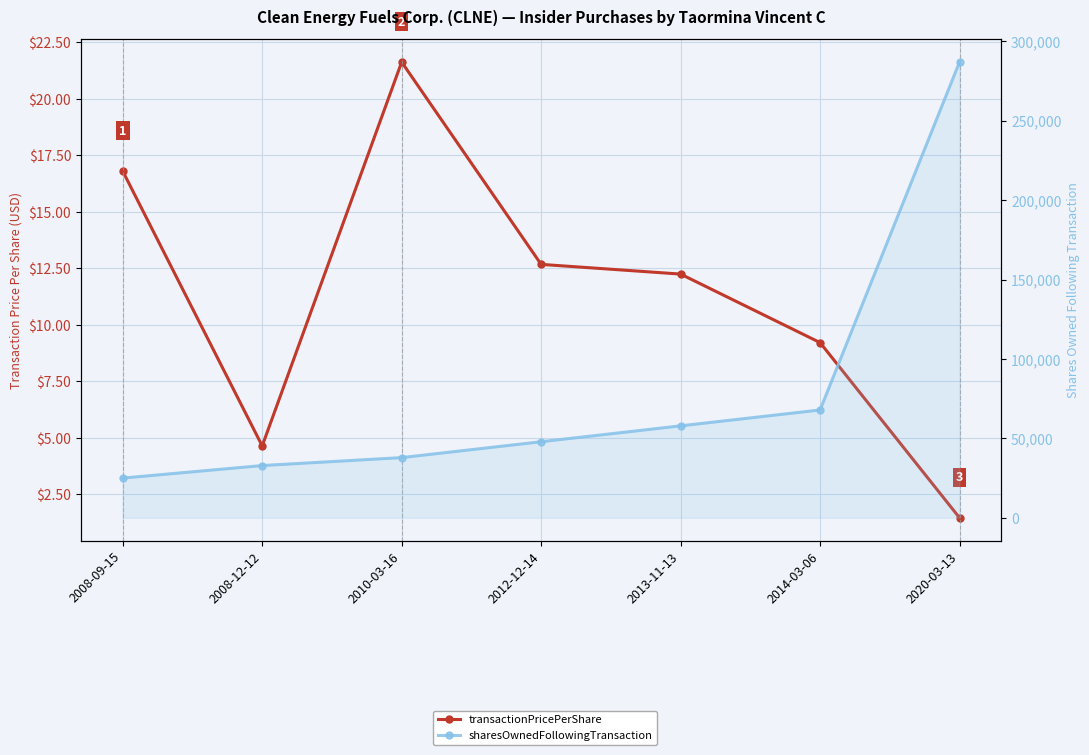

True or false: transactionPricePerShare and sharesOwnedFollowingTransaction cross at least once.

False